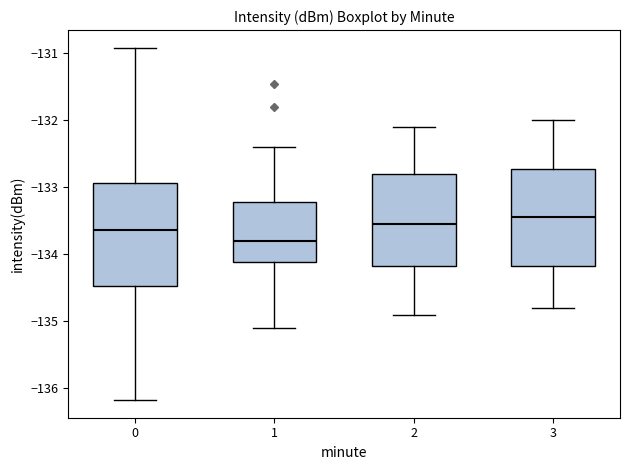

Reading left to right, transcribe this box plot: for each box, give where its median line is, the range the box spans, and where its two whiskers end, as read against the y-axis. The values are not printed on the chart, so give them approximately, as read against the axis.

0: median -133.6, box -134.5 to -132.9, whiskers -136.2 to -130.9
1: median -133.8, box -134.1 to -133.2, whiskers -135.1 to -132.4
2: median -133.5, box -134.2 to -132.8, whiskers -134.9 to -132.1
3: median -133.4, box -134.2 to -132.7, whiskers -134.8 to -132.0